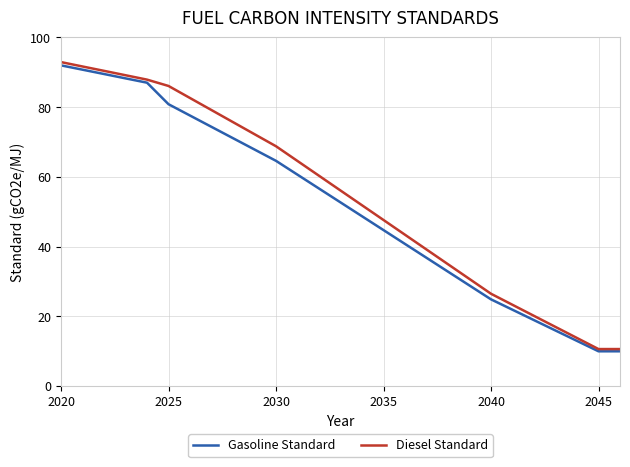

Does the chart display data point markers on the line(s)?

No